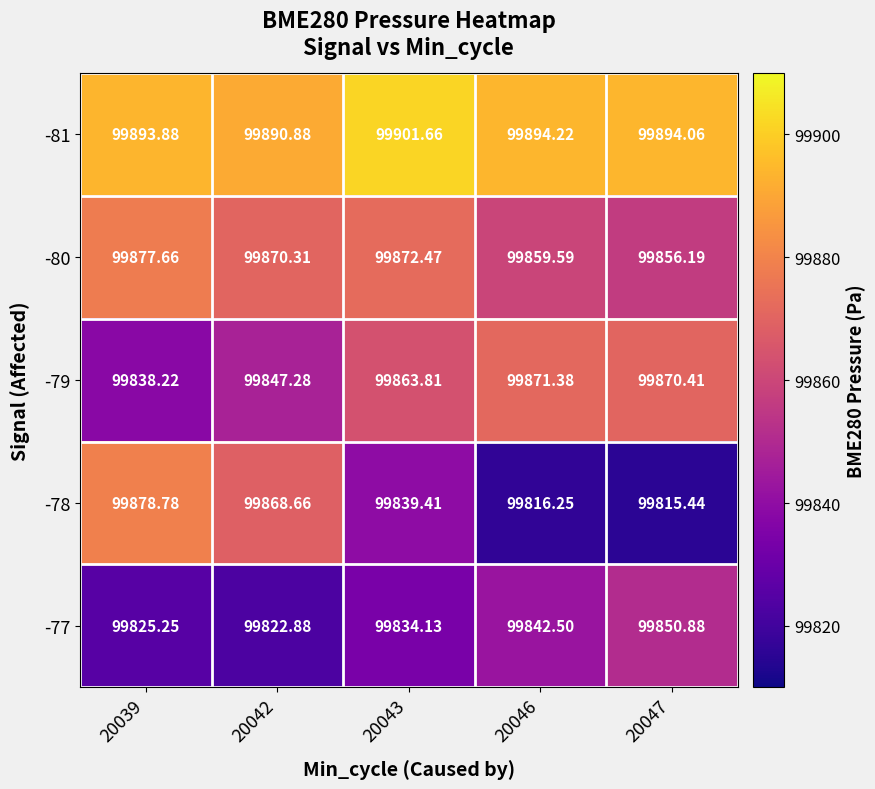

Is the value of -78 at 20047 greater than the value of -80 at 20039?

No